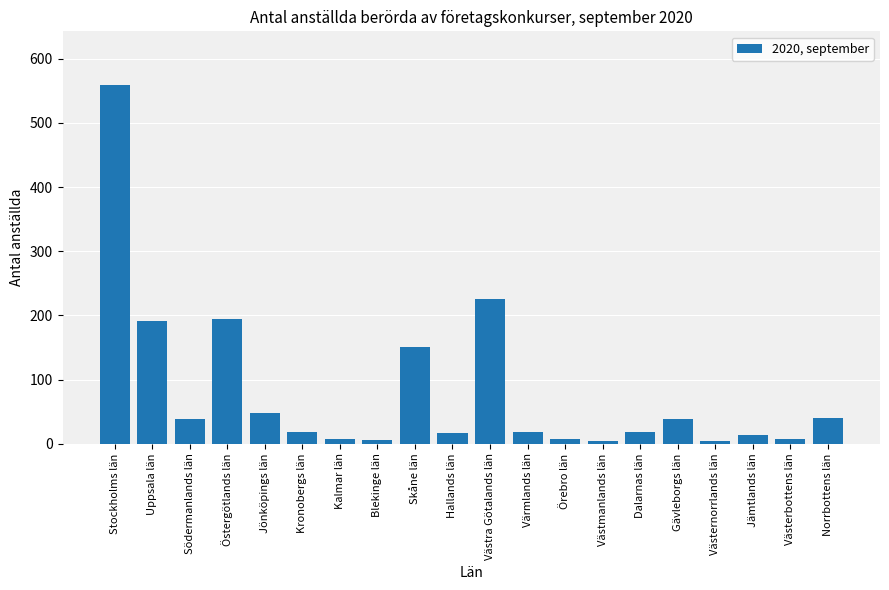

What position from the right is Kalmar län?

14